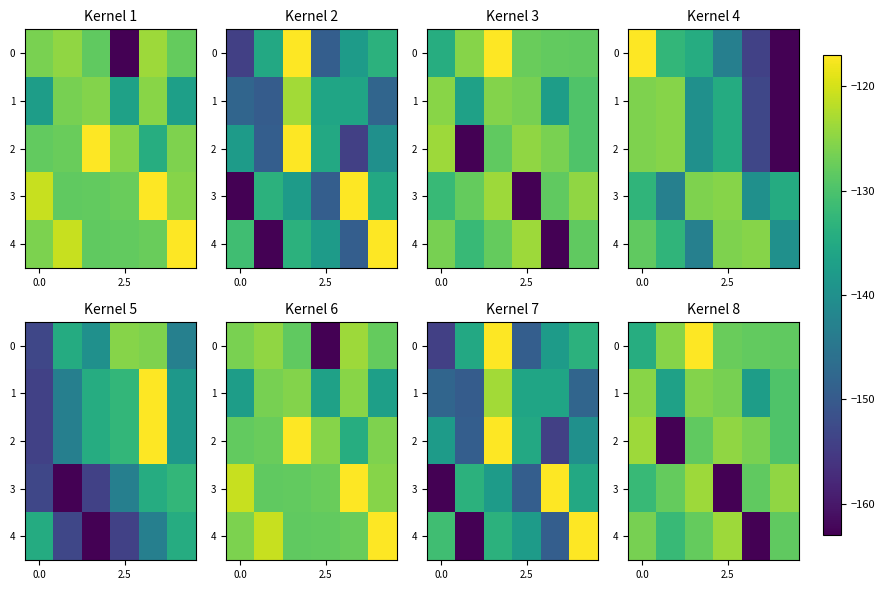

How many values in the 4 series are below -127?

4